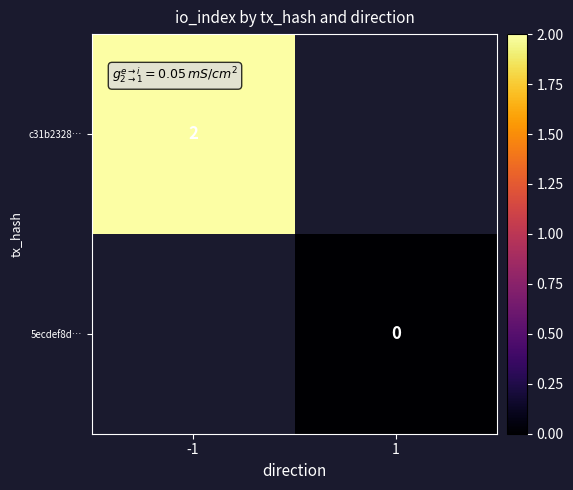

Is it true that c31b2328… equals 1 at -1?

False